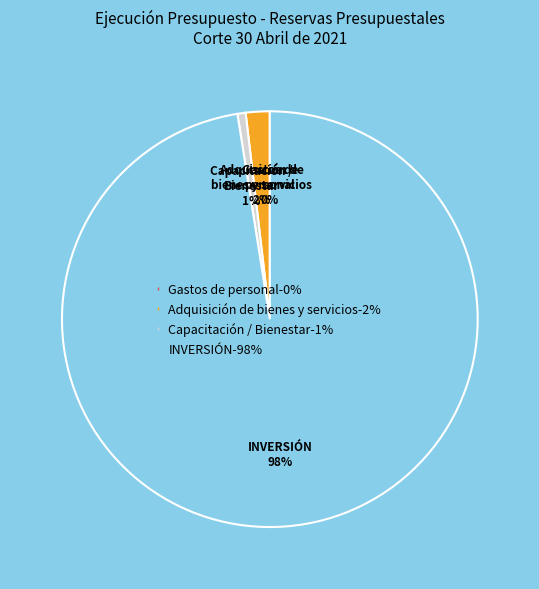

To the nearest percent, what is the combined percentage of INVERSIÓN and Capacitación / Bienestar?

98%